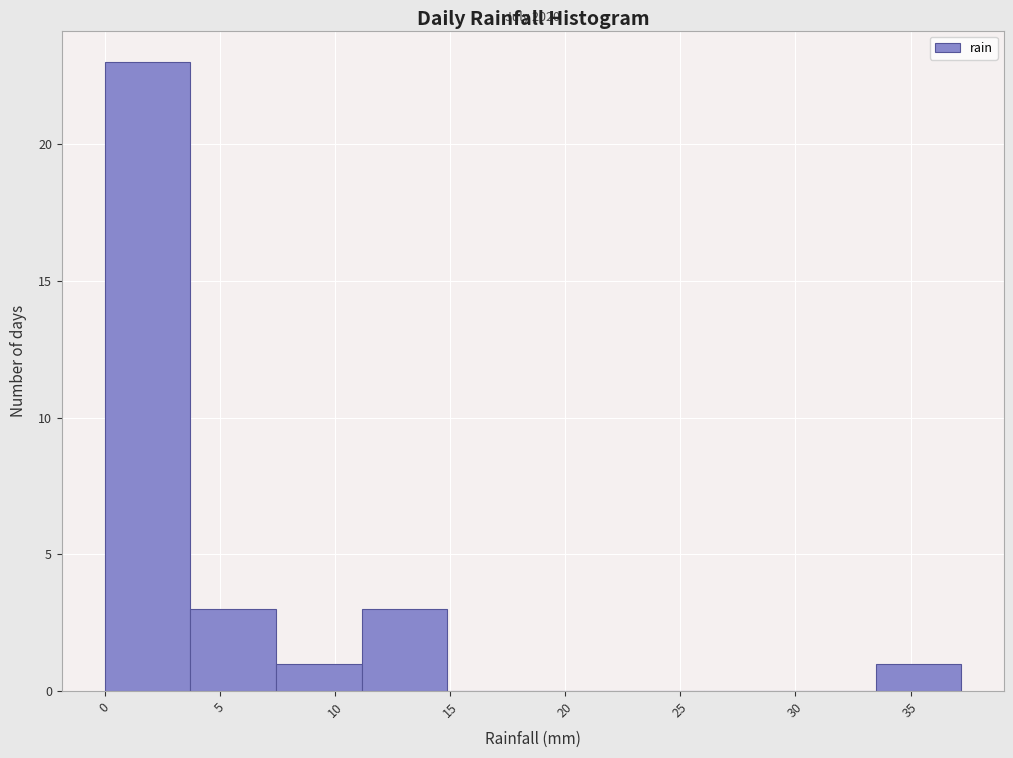

Over which range of the x-axis is the bar tallest?

0.0 to 3.5